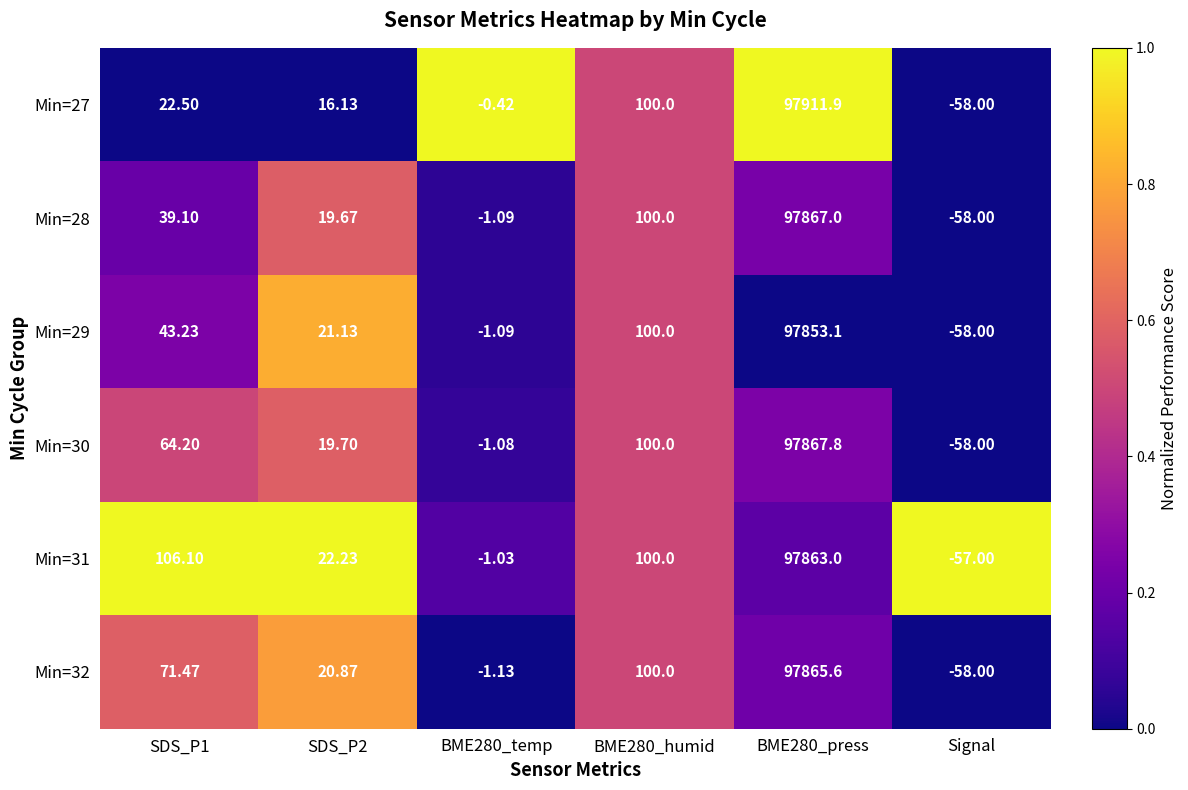

Which category has the lowest value in the Min=30 series?

Signal